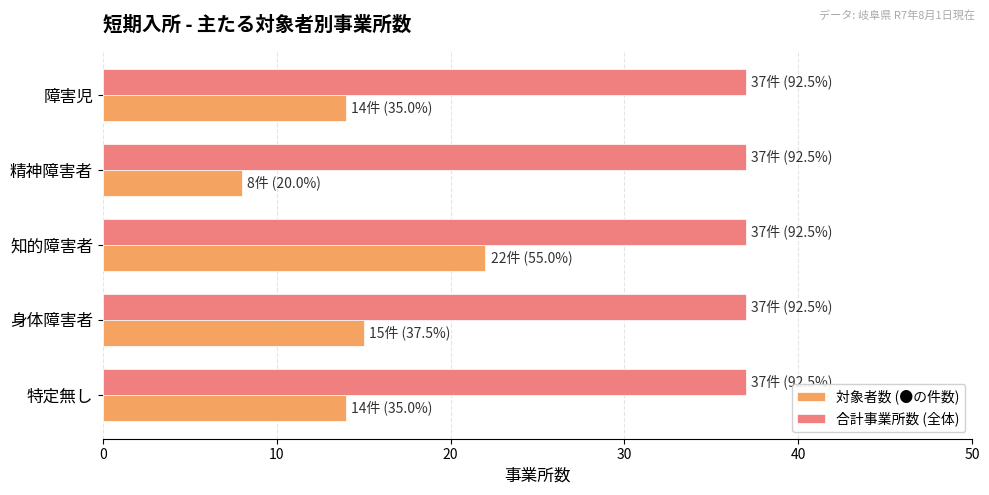

Which series has the largest range (max minus min)?

対象者数 (●の件数)